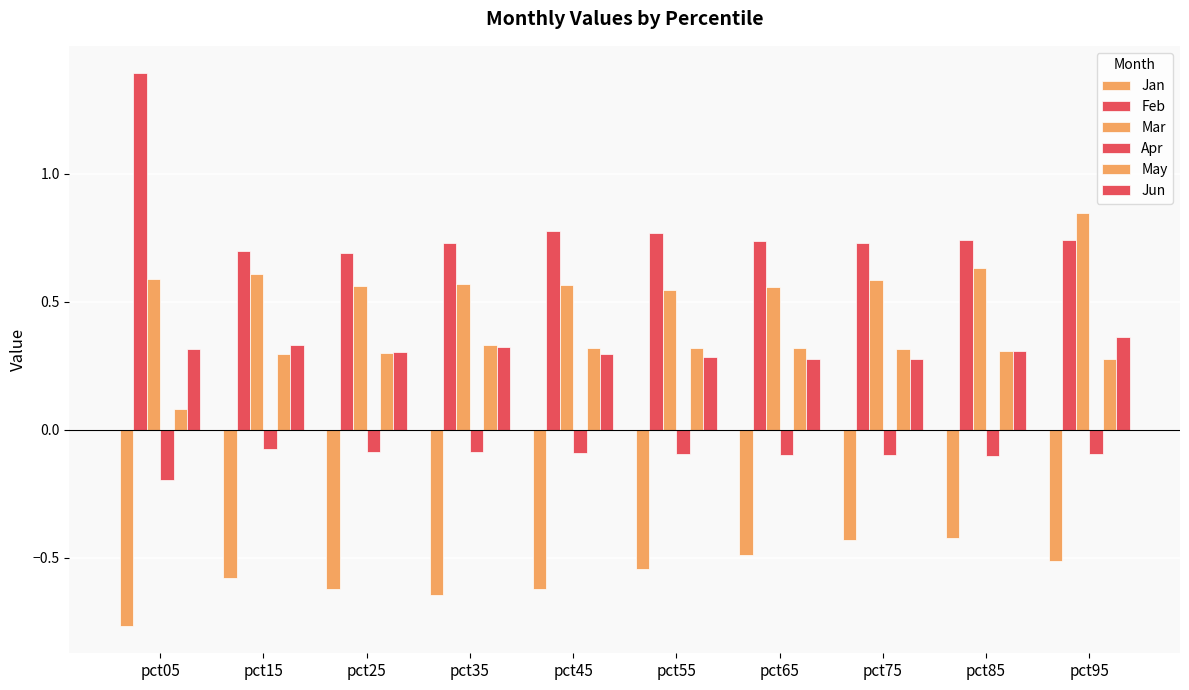

Rank the series at pct05 from lowest to highest value.

Jan, Apr, May, Jun, Mar, Feb